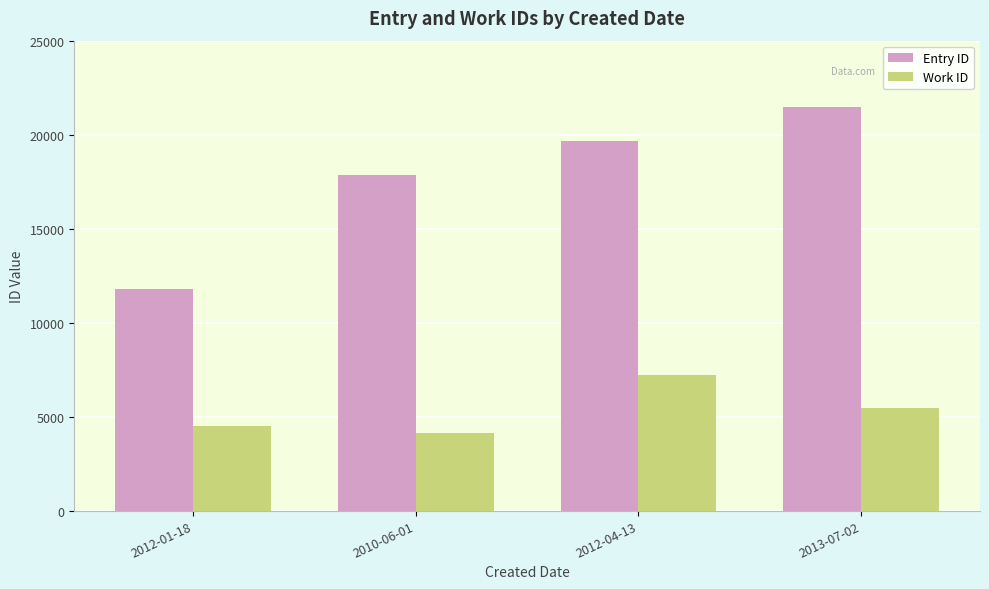

Is the value of Work ID at 2010-06-01 greater than the value of Entry ID at 2013-07-02?

No